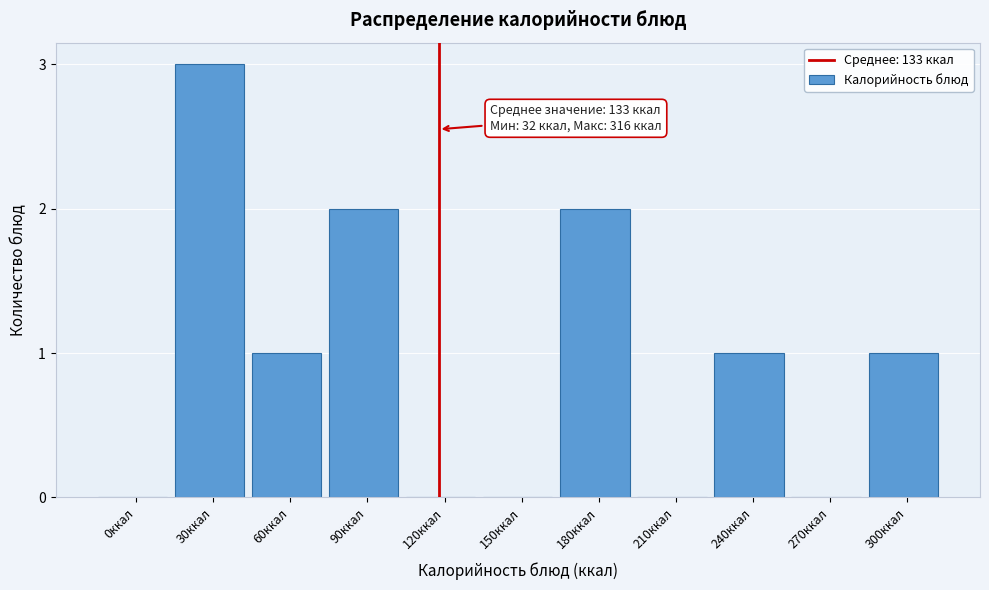

Reading right to left, what are all the values shown in this chart?

300ккал=1	270ккал=0	240ккал=1	210ккал=0	180ккал=2	150ккал=0	120ккал=0	90ккал=2	60ккал=1	30ккал=3	0ккал=0